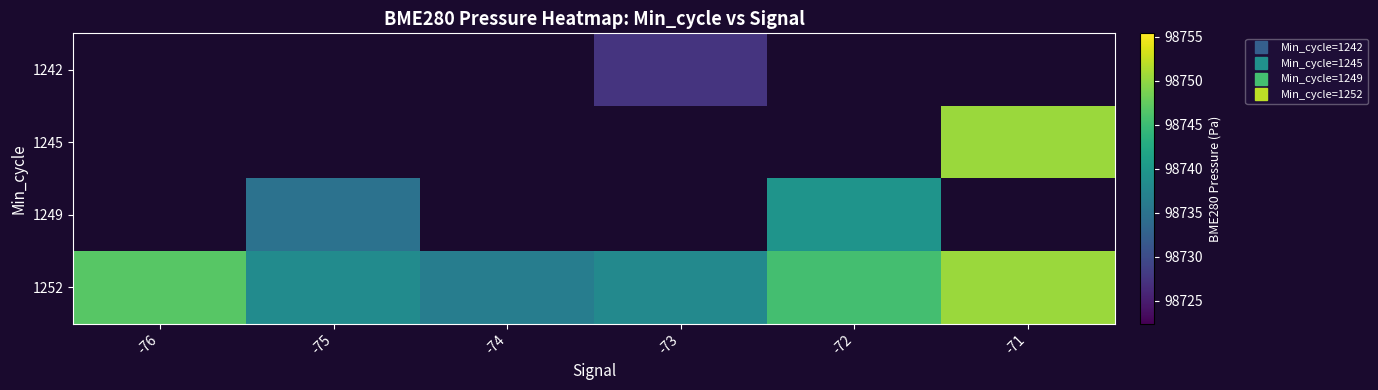

At which category does the chart reach its peak across all series?

-71